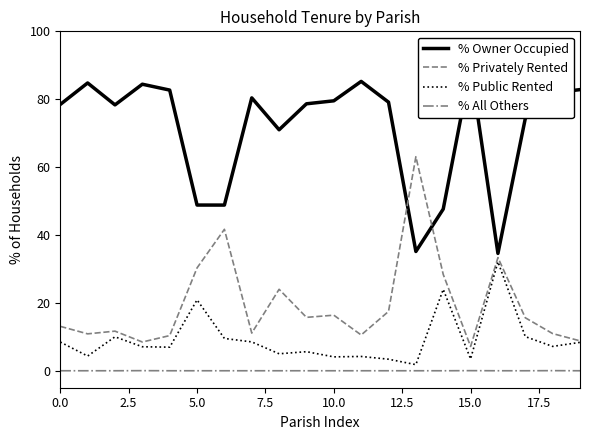

What is the value of the % Owner Occupied point at the 11th from the left?

79.5